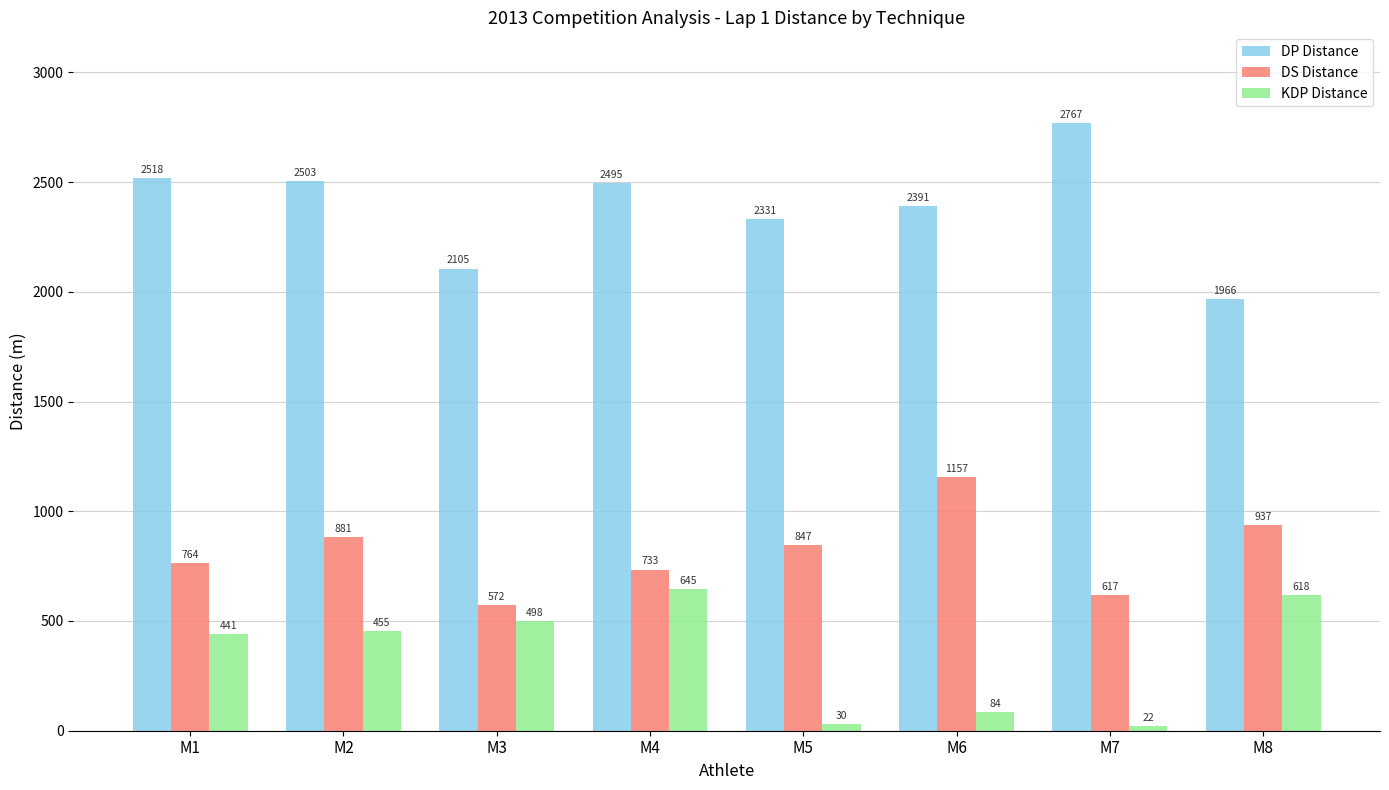

How many groups of bars are there?

8